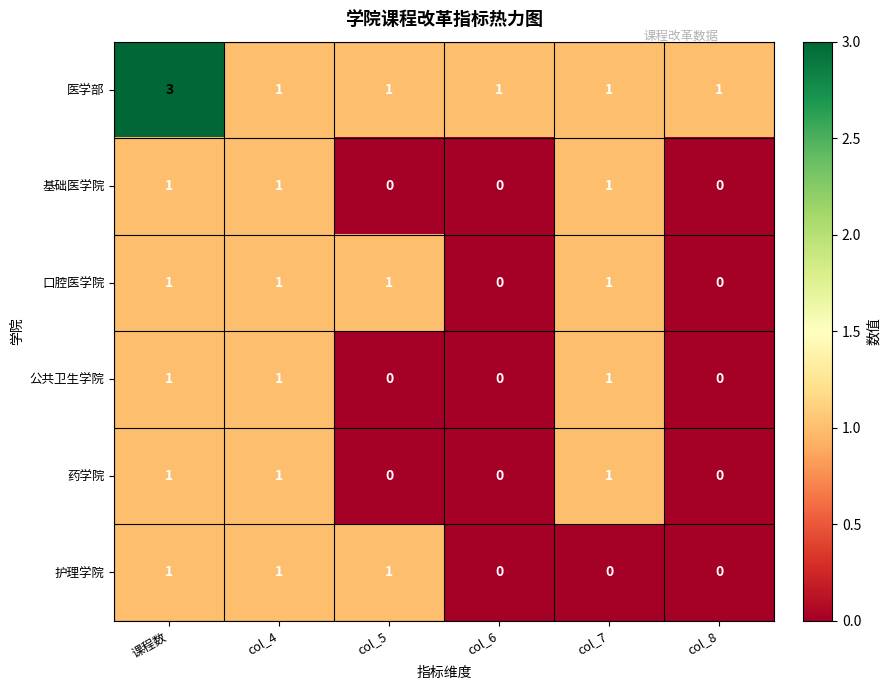

Which category has the highest value across all series?

课程数